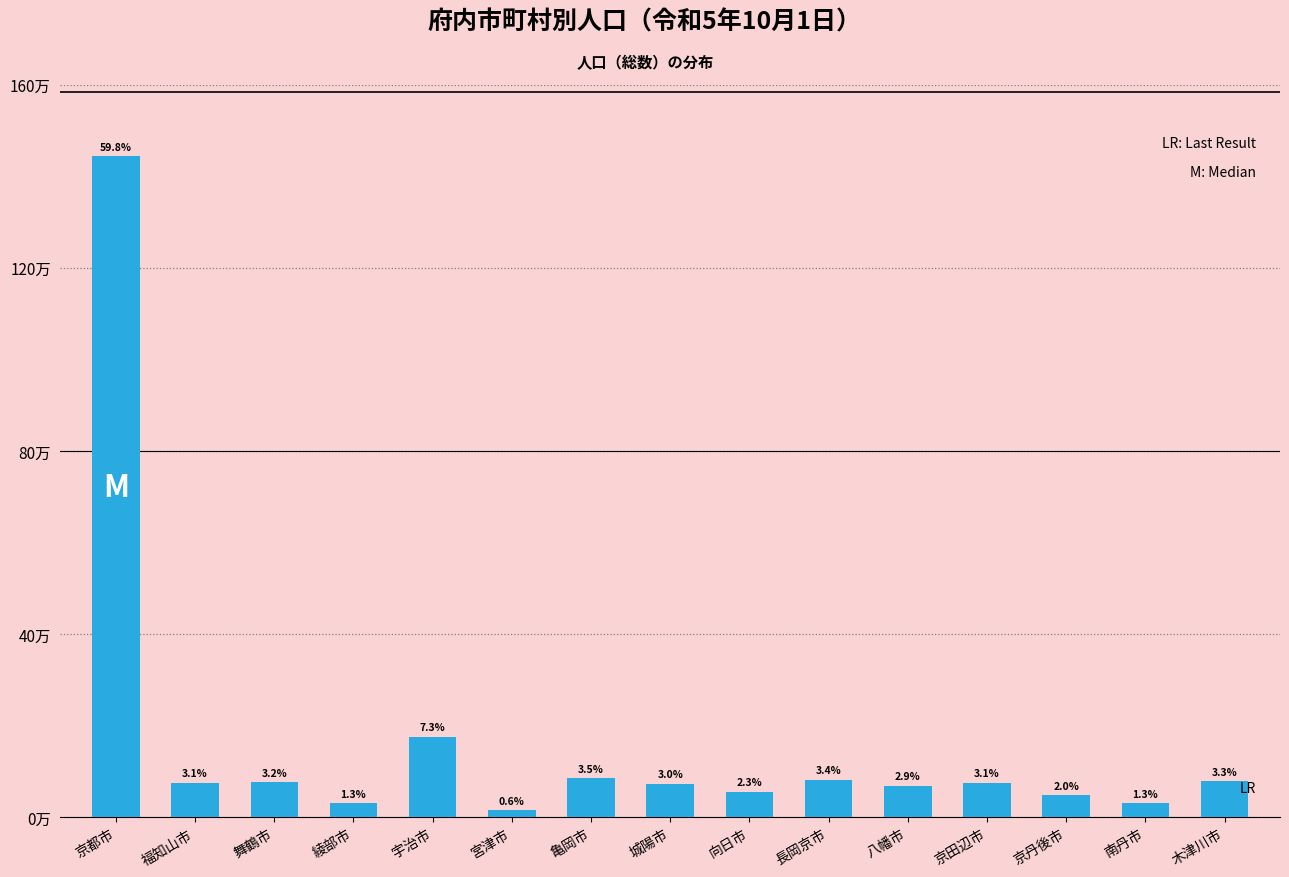

What is the sum of all values?

2415484